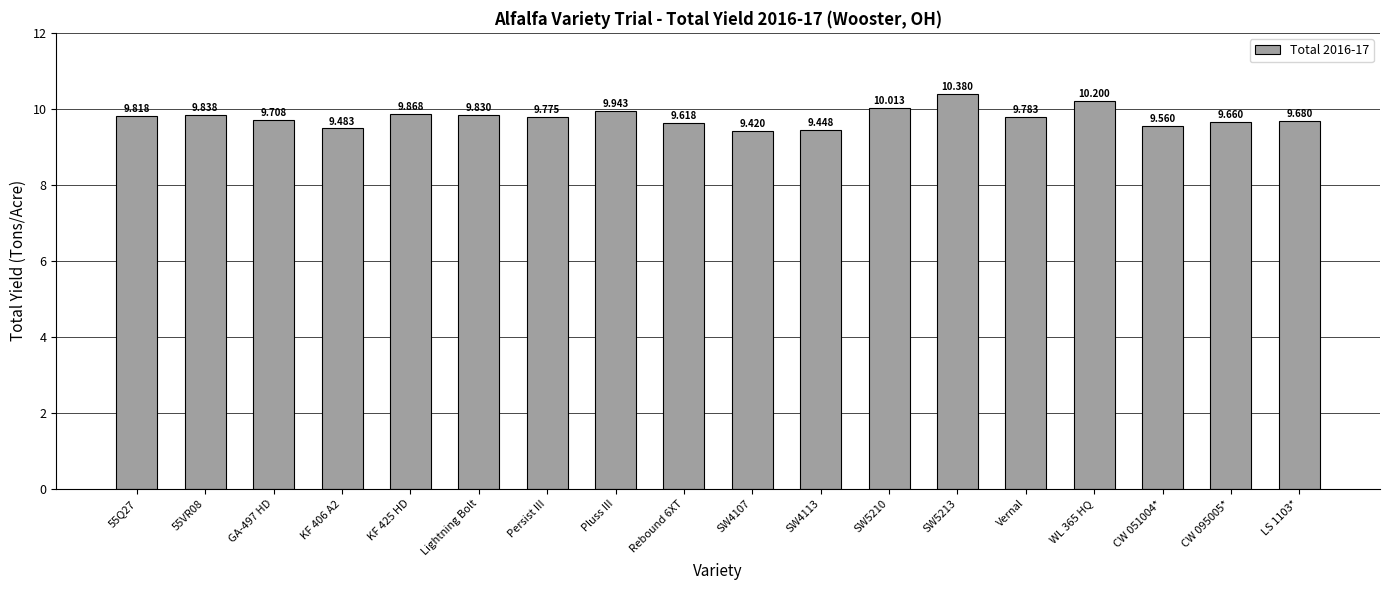

What is the change in value from Rebound 6XT to WL 365 HQ?

+0.6